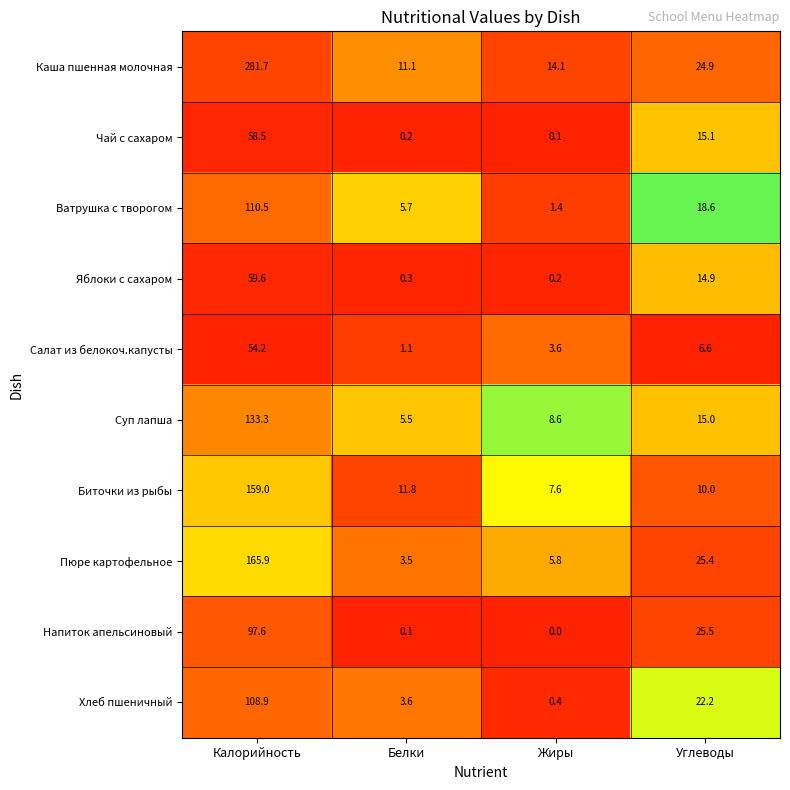

Which series has the widest spread of values?

Каша пшенная молочная